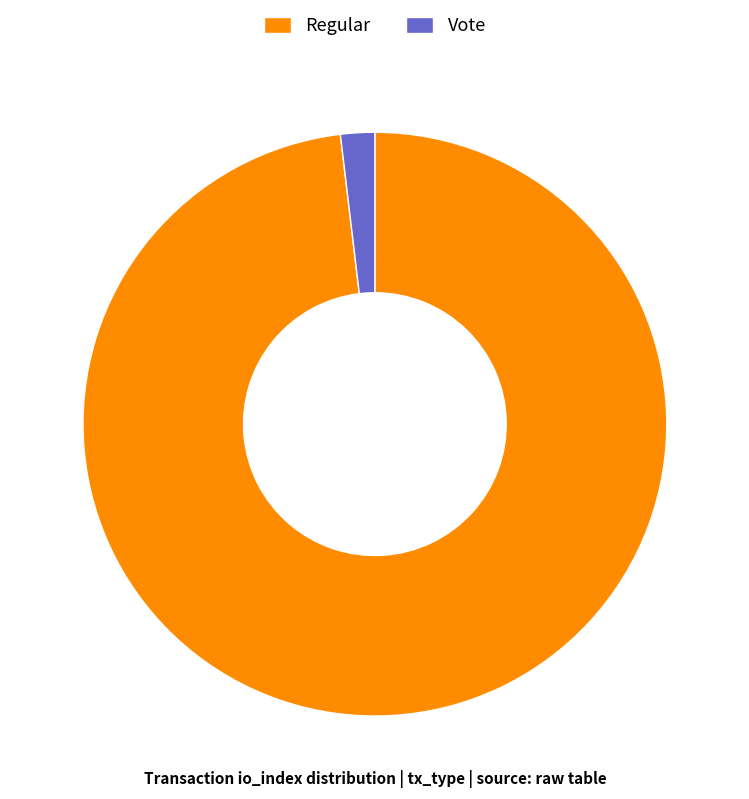

Which category has the smallest portion of the pie?

Vote